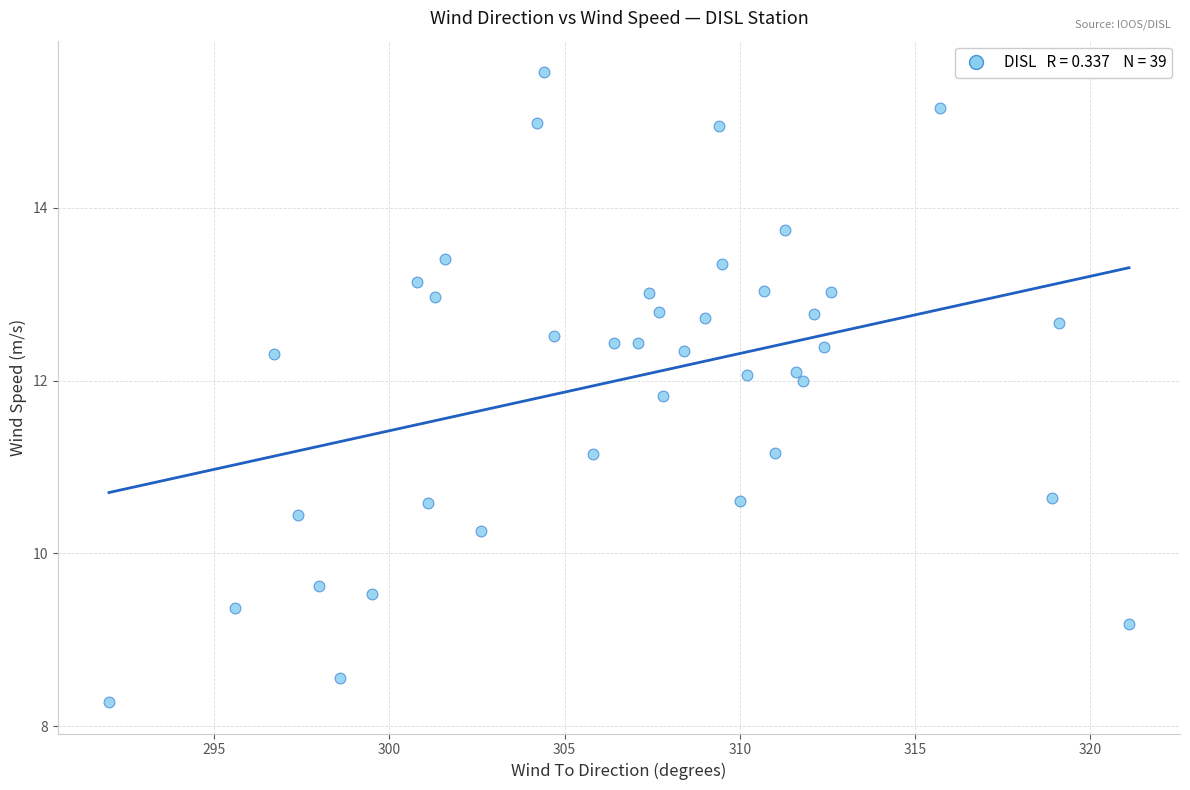

What is the range of Y values (max minus min)?

7.3